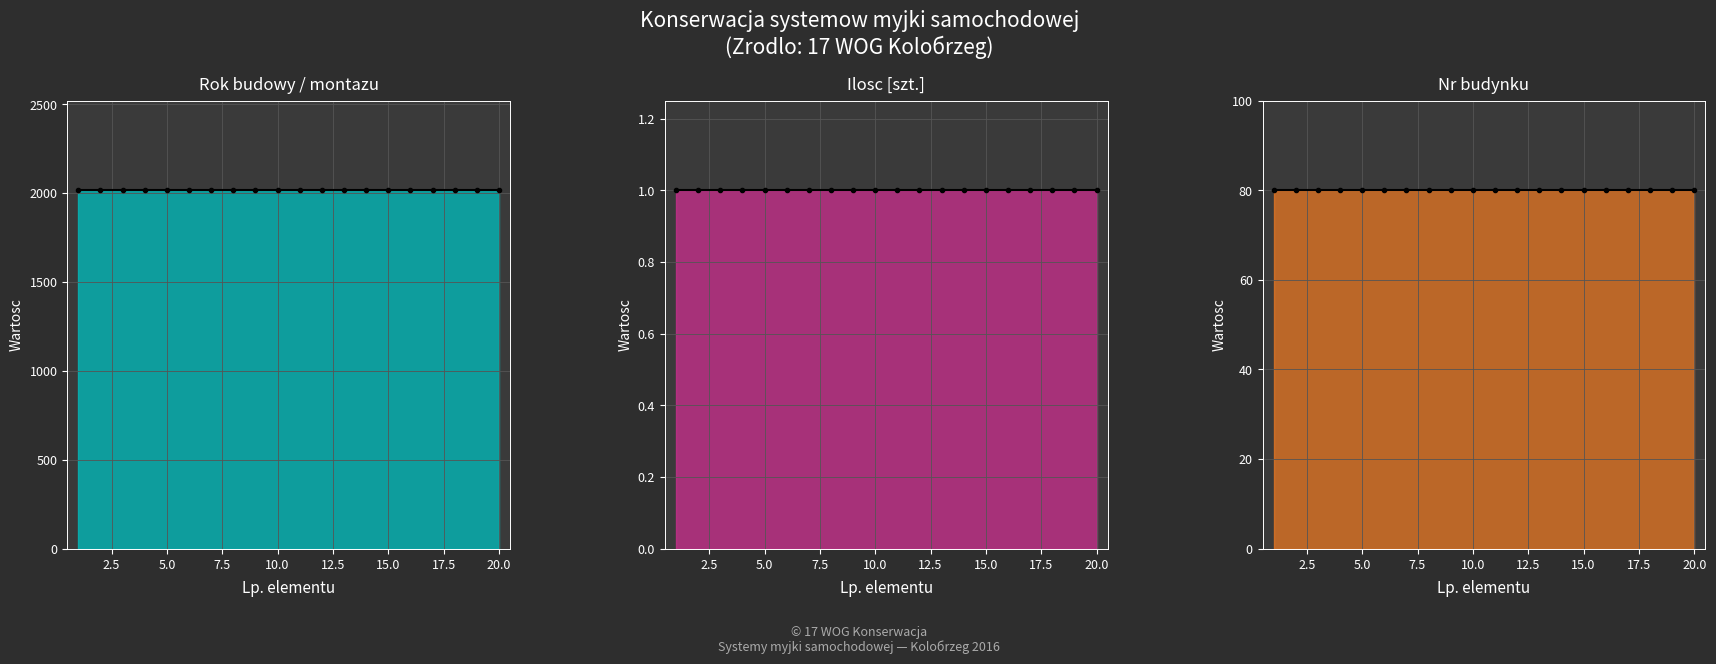

True or false: Rok budowy / montazu (line) and Ilosc [szt.] (line) intersect in this chart.

False